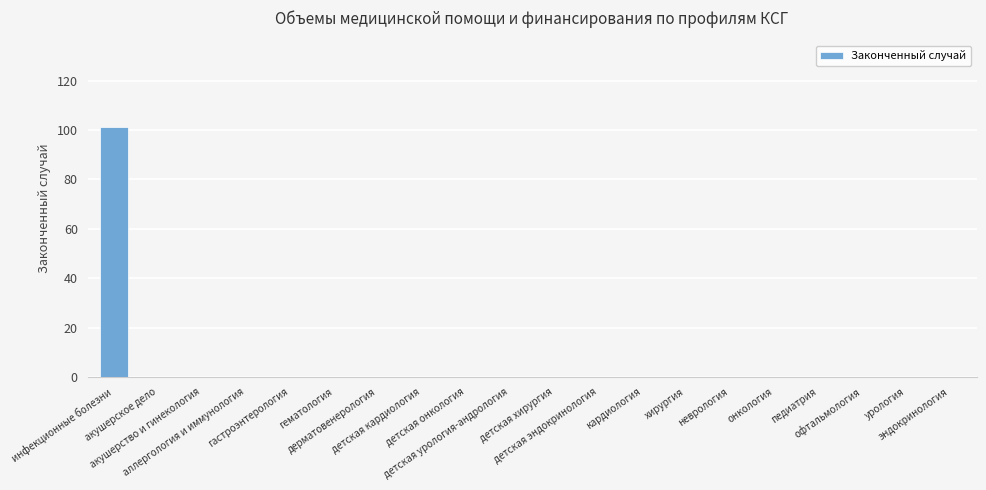

What is the sum of all values?

101